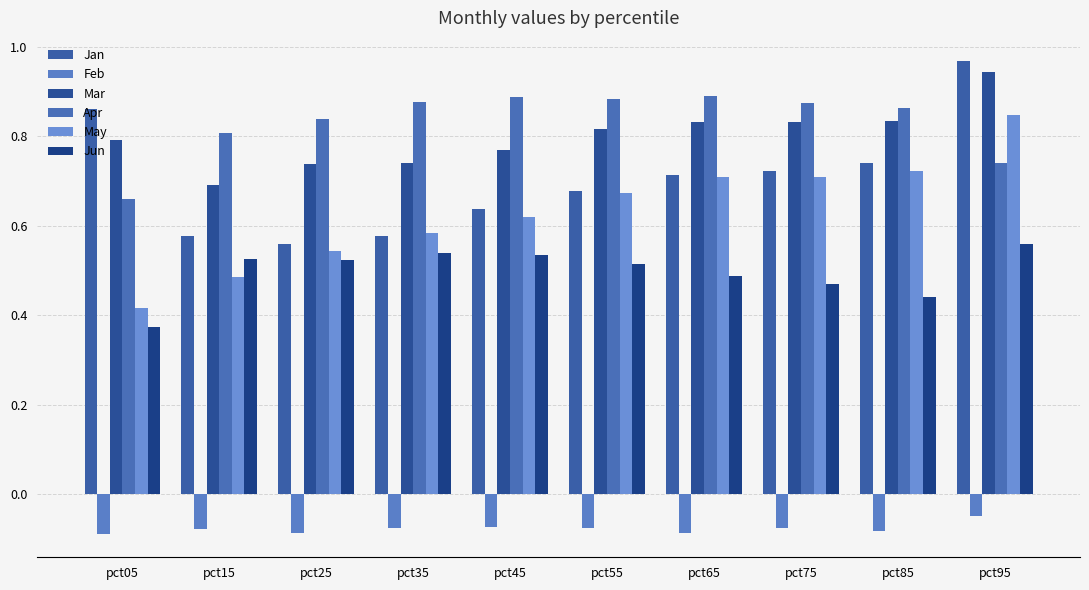

Does the chart contain any negative values?

Yes